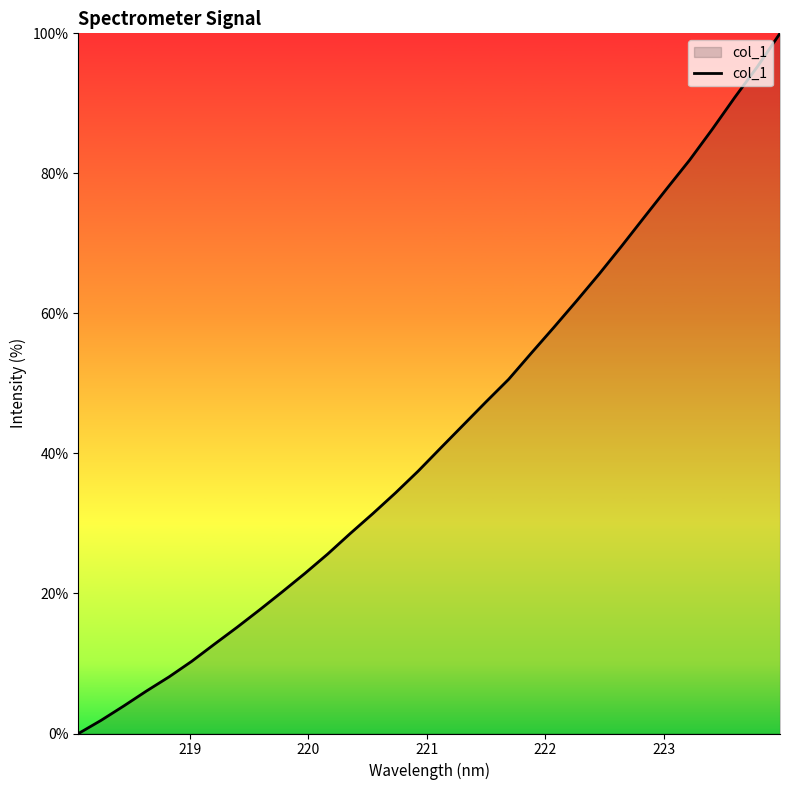

What is the difference between the maximum and second lowest values?

98.1